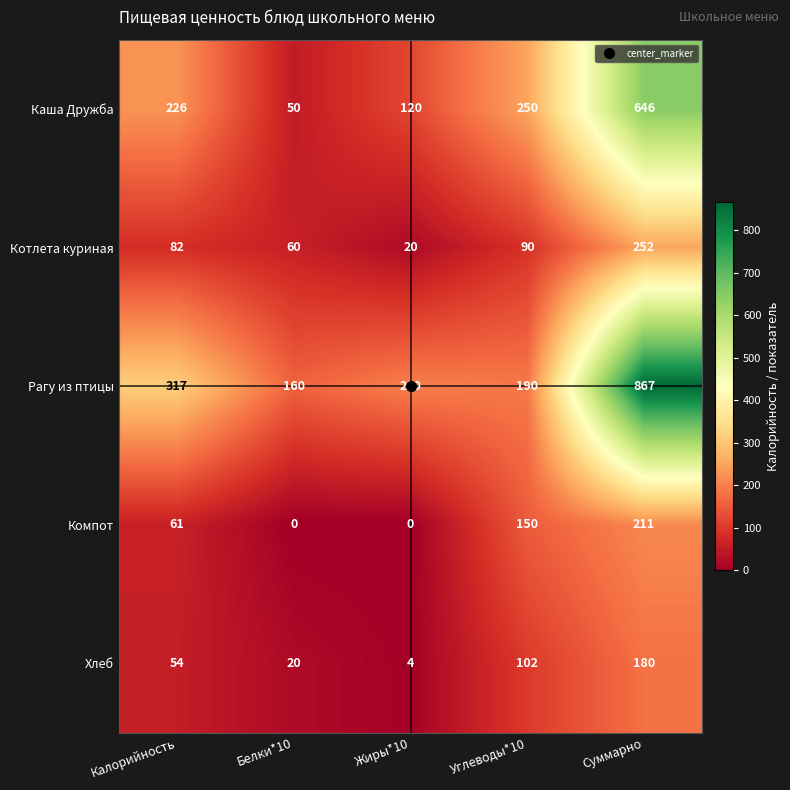

Which series has the largest range (max minus min)?

Рагу из птицы